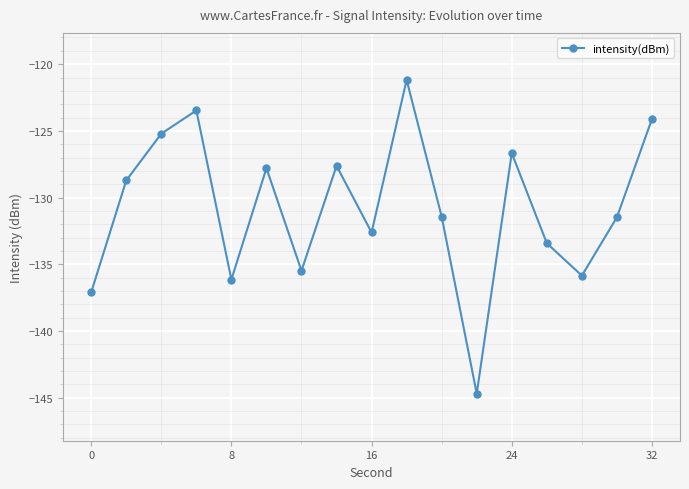

What is the maximum value shown in the chart?

-121.2